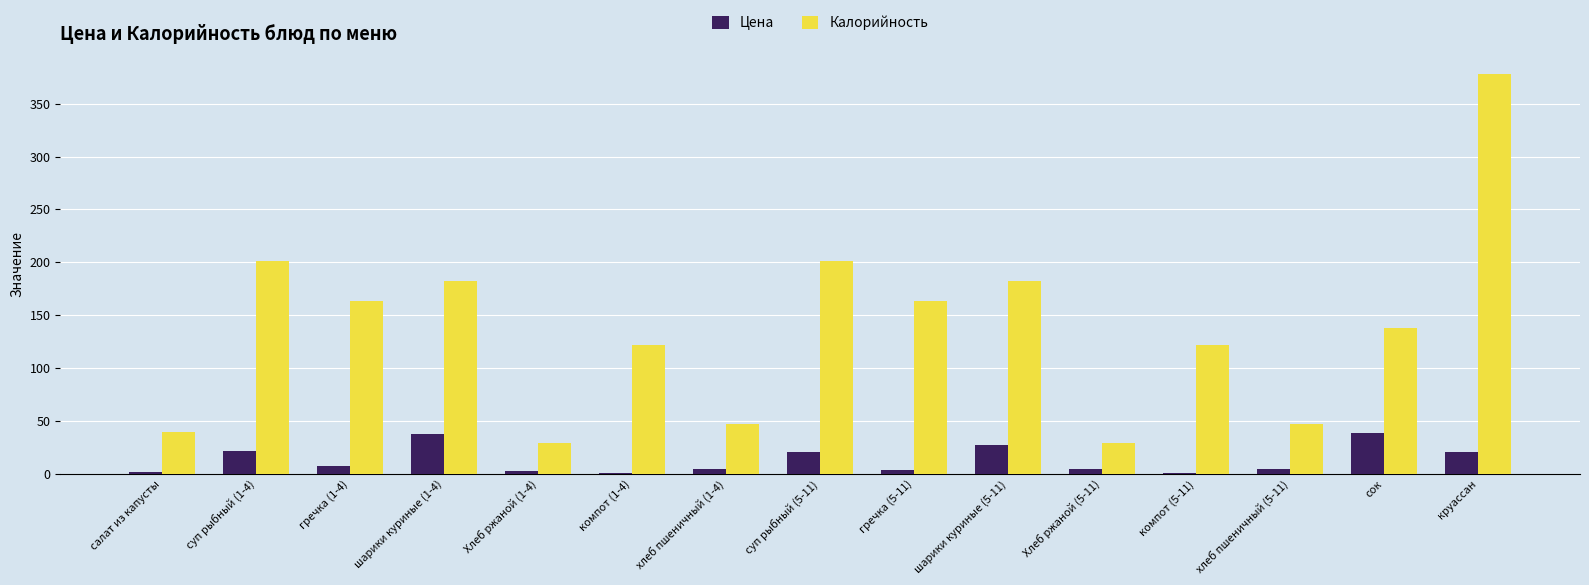

What is the sum of the Цена values at Хлеб ржаной (5-11) and шарики куриные (1-4)?

42.4